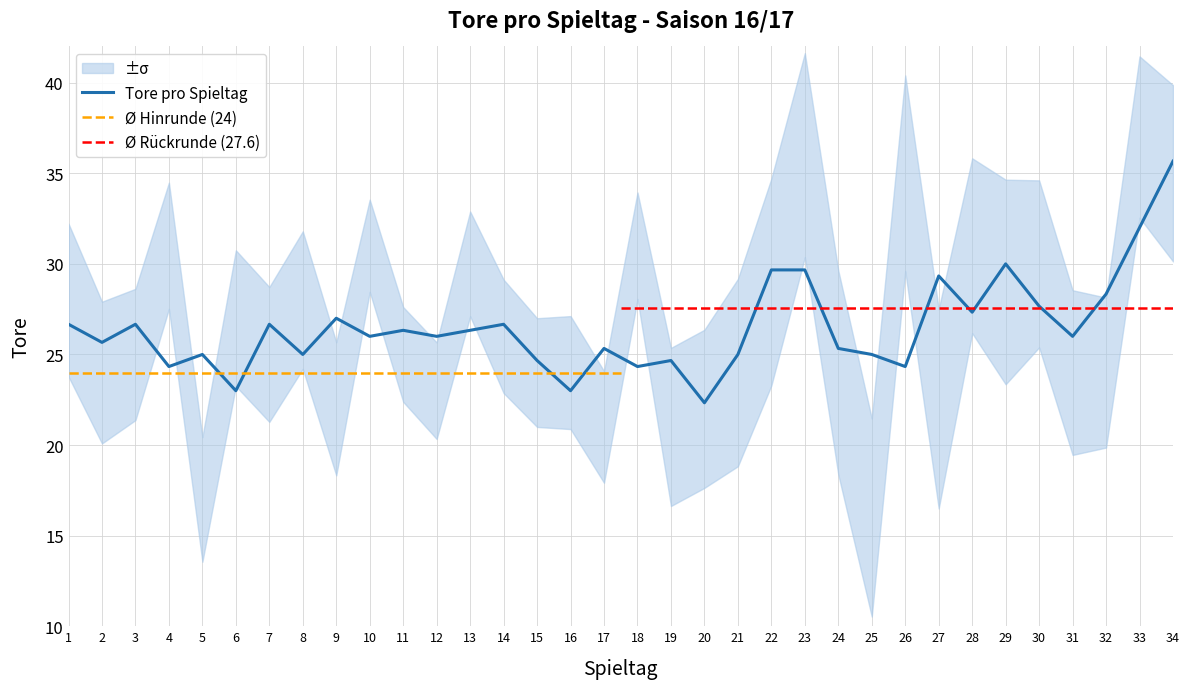

How many data points does each series have?

34